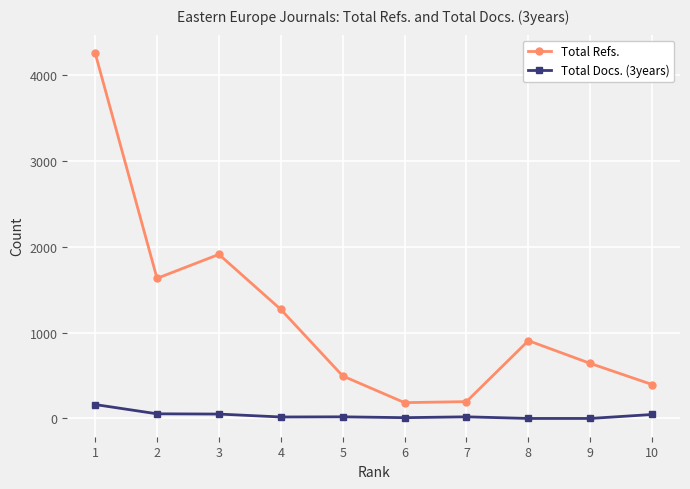

What is the value of the Total Docs. (3years) point at the 3rd from the left?

51